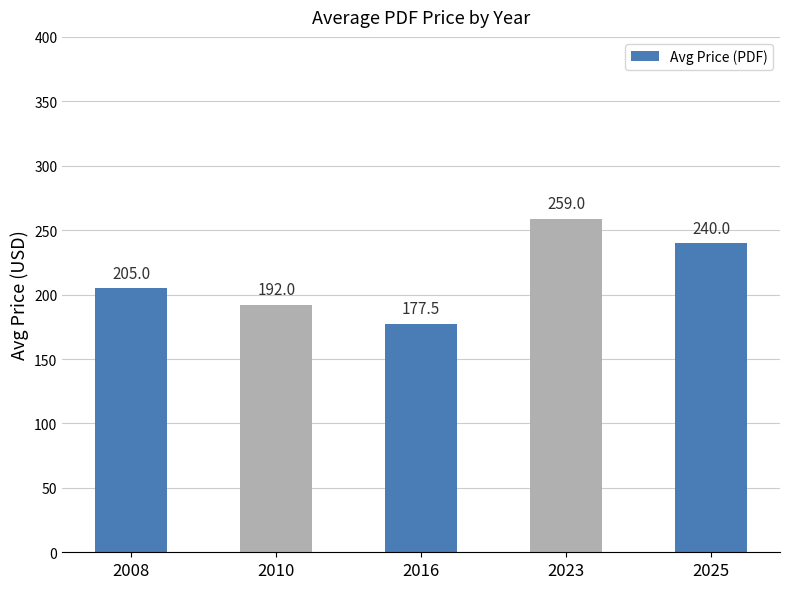

What is the difference between the maximum and second lowest values?

67.0